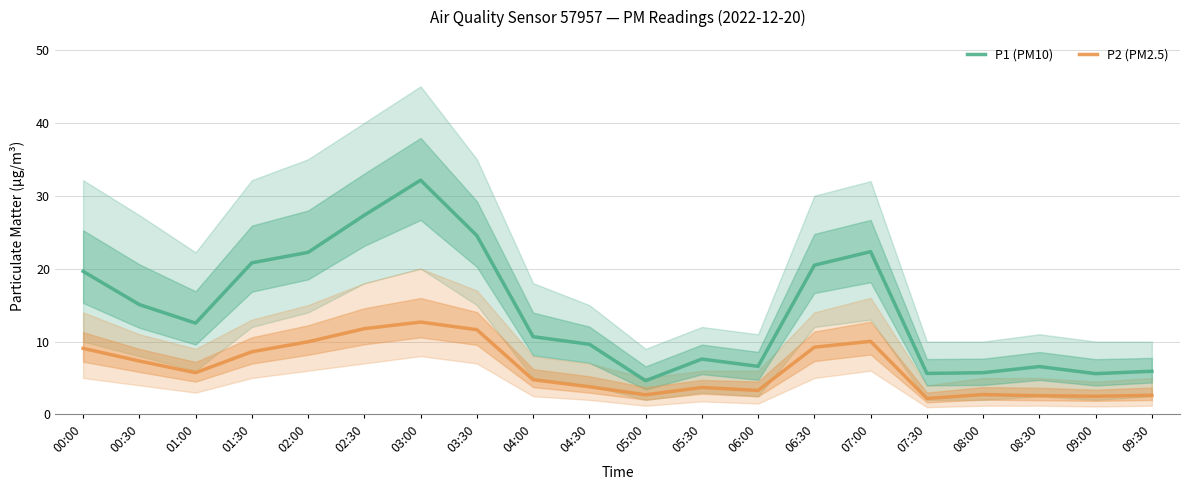

How many lines are shown in the chart?

2